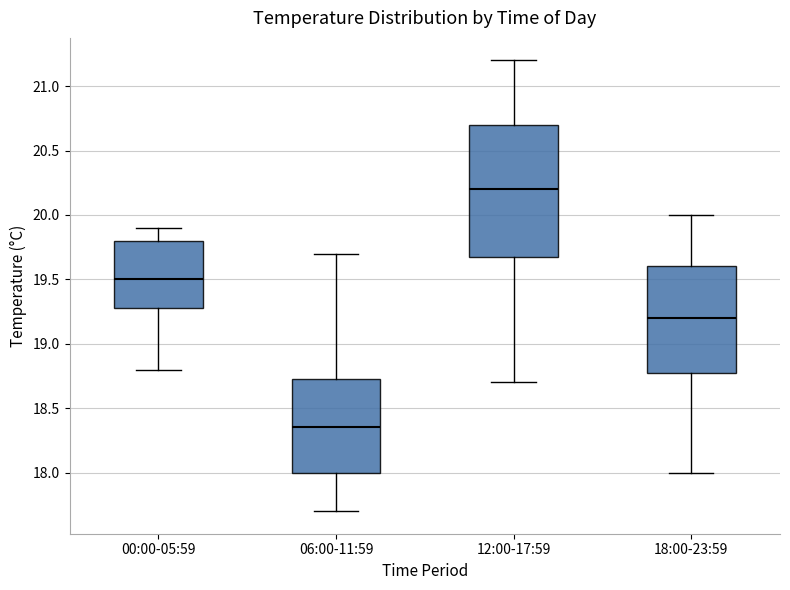

Where does the median line of the box for 00:00-05:59 sit on the y-axis? The values are not printed on the chart, so give them approximately, as read against the axis.

19.50